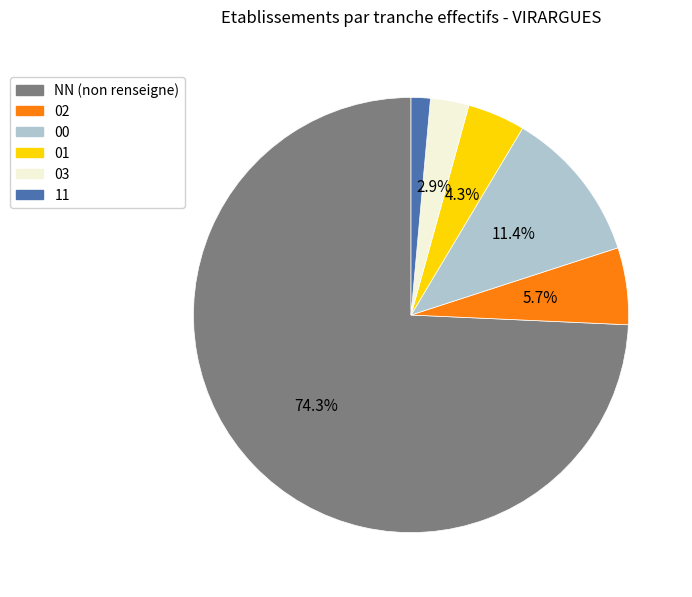

What percentage is the NN slice, to the nearest percent?

74%